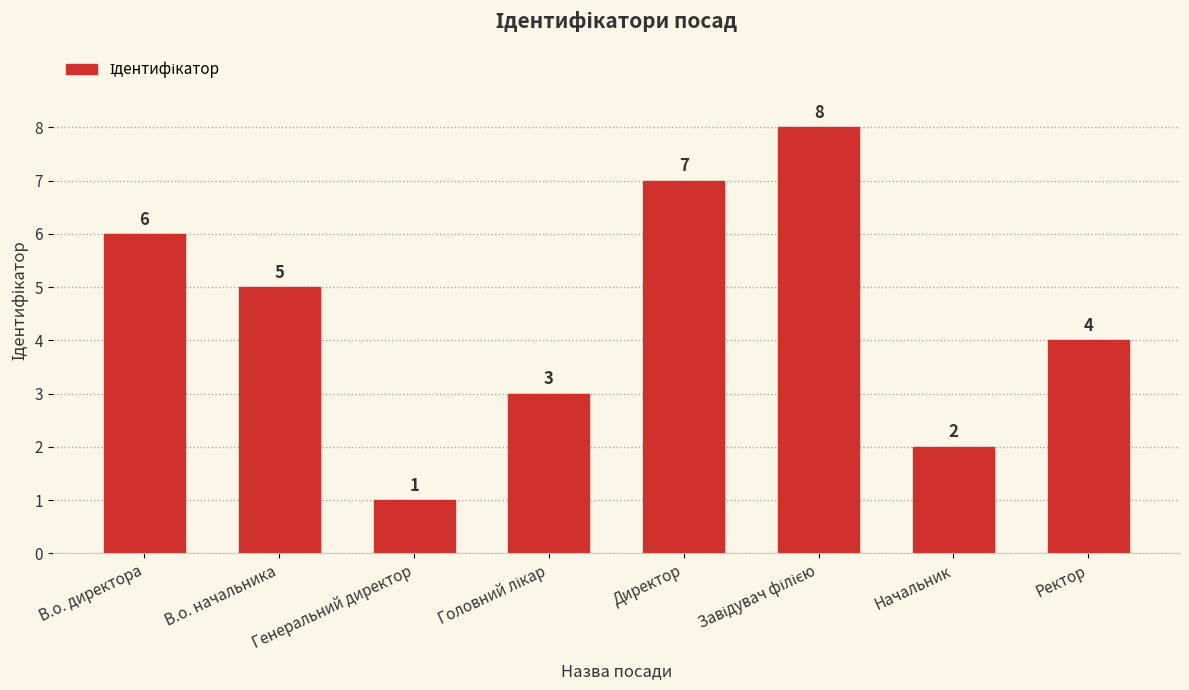

Are the bars horizontal?

No